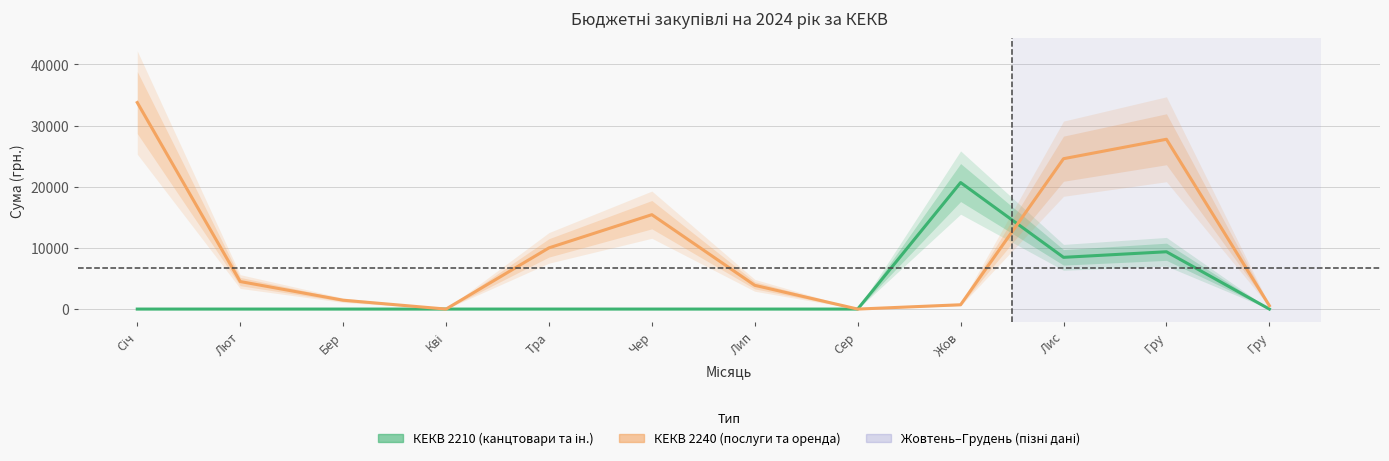

What is the label of the 11th point from the right?

Лют